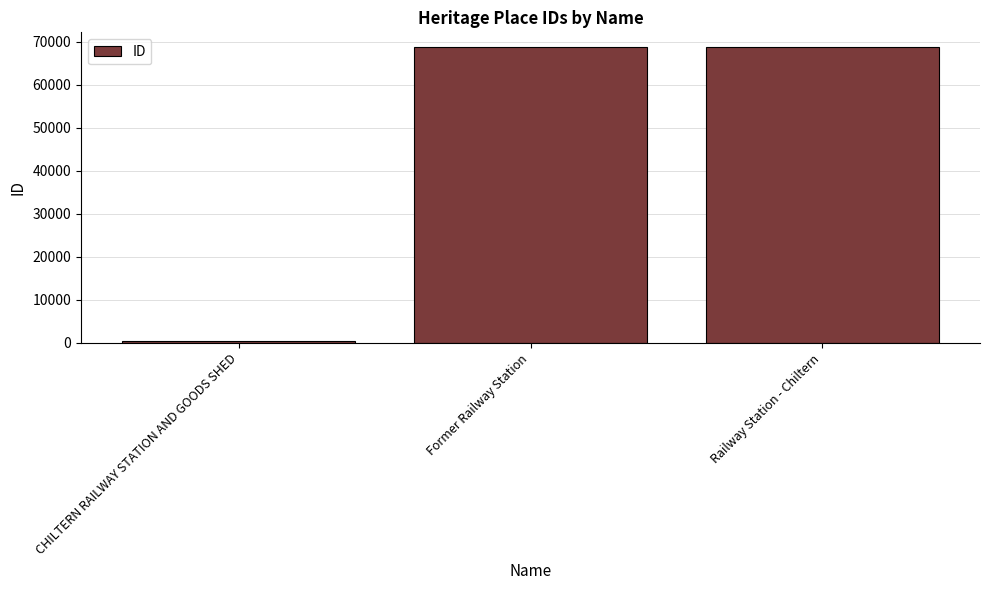

The chart shows a value of 68690 at Former Railway Station. True or false?

True